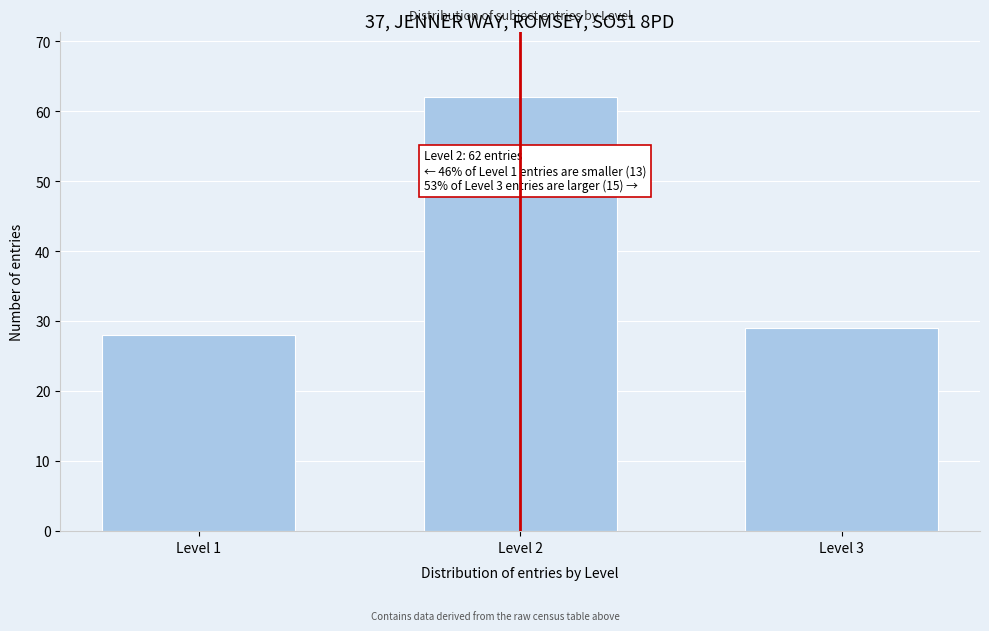

Reading right to left, list all the values displayed in this chart.

29	62	28